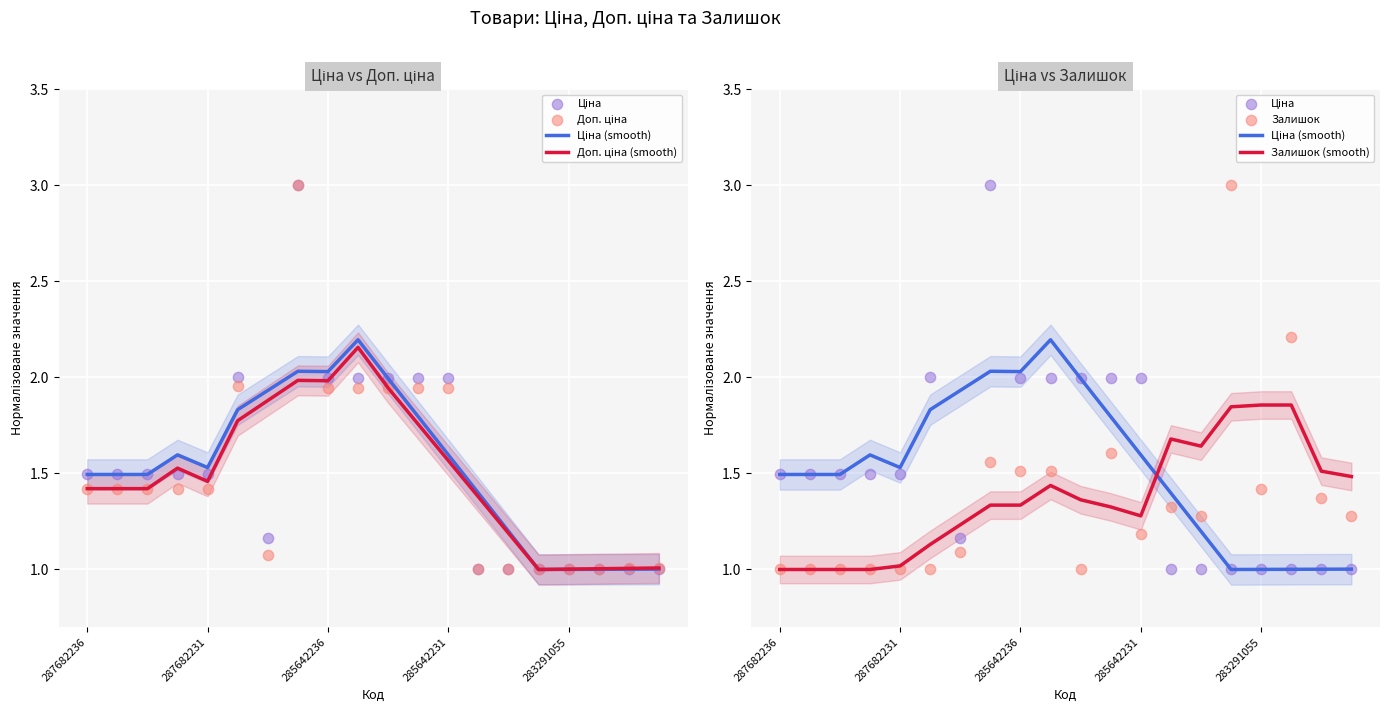

Which series contains the lowest Y value?

Ціна (smooth)